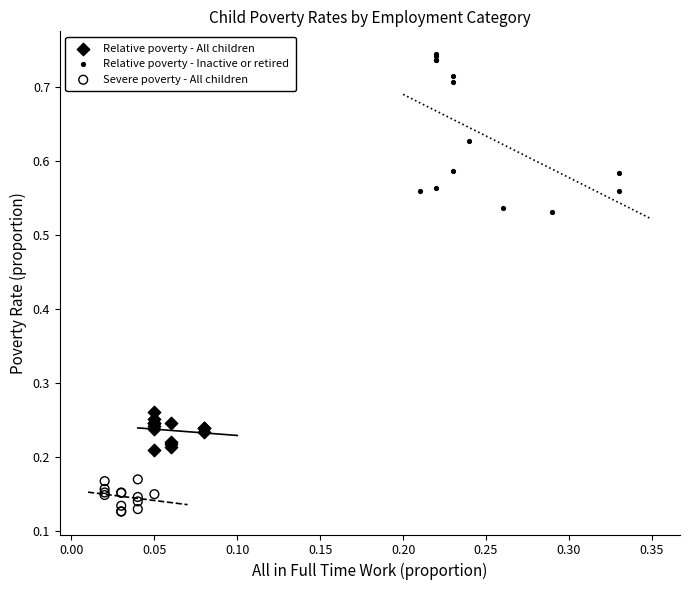

Which series contains the highest Y value?

Relative poverty - Inactive or retired